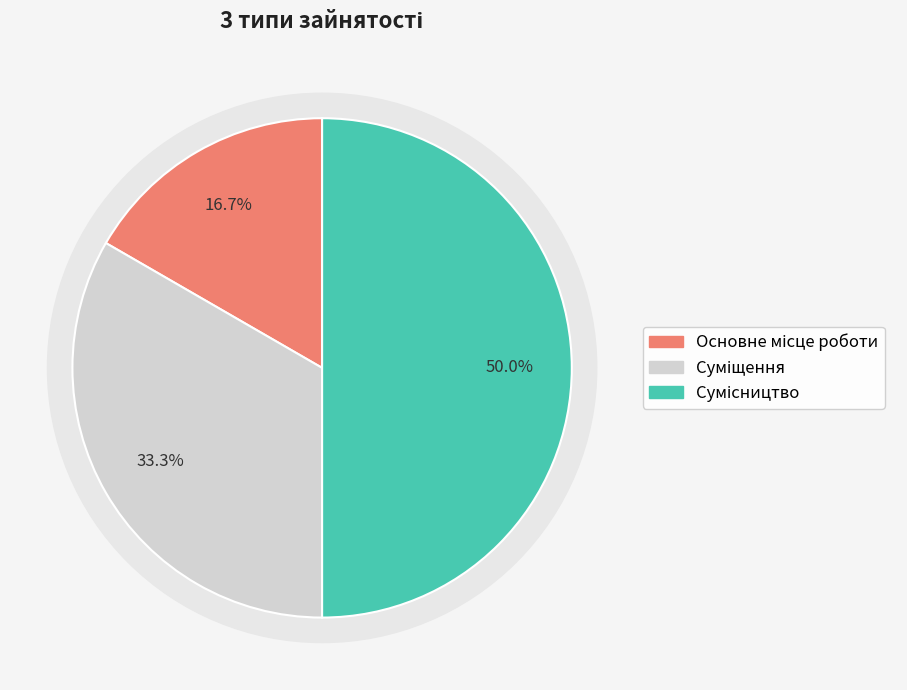

Which has a higher value, Основне місце роботи or Сумісництво?

Сумісництво